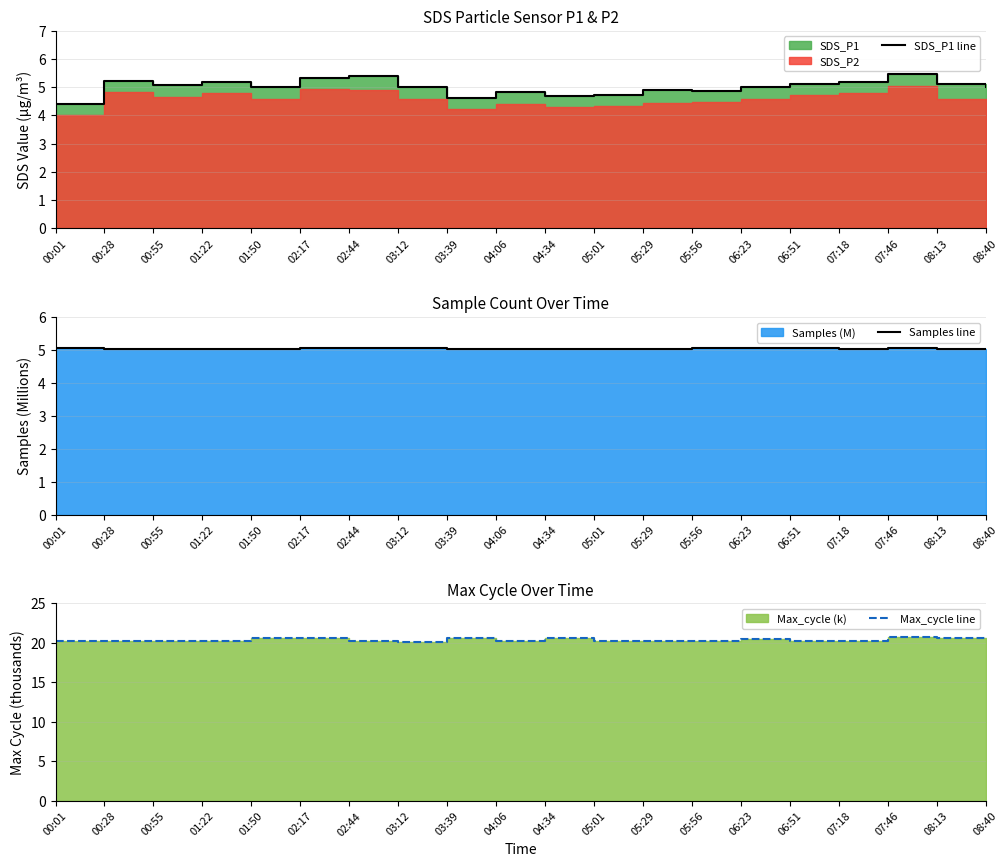

What is the label of the 7th point from the right?

05:56